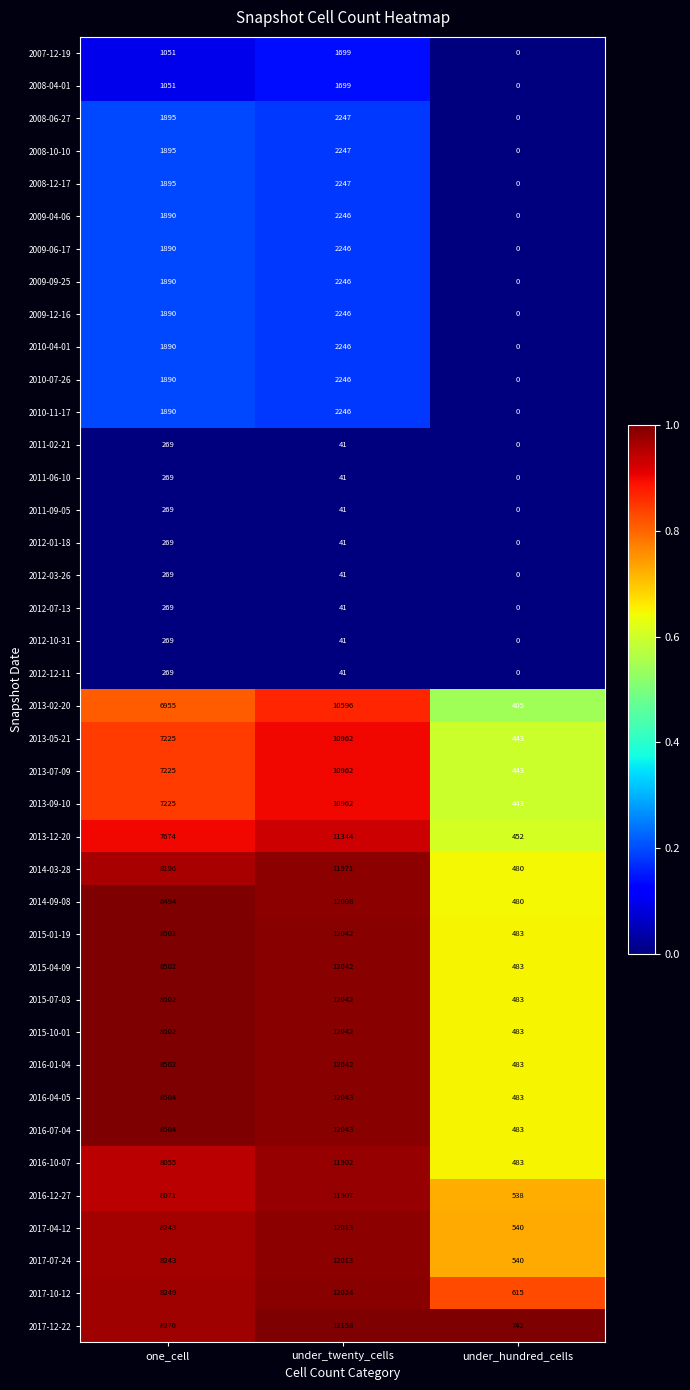

How many data points does each series have?

3